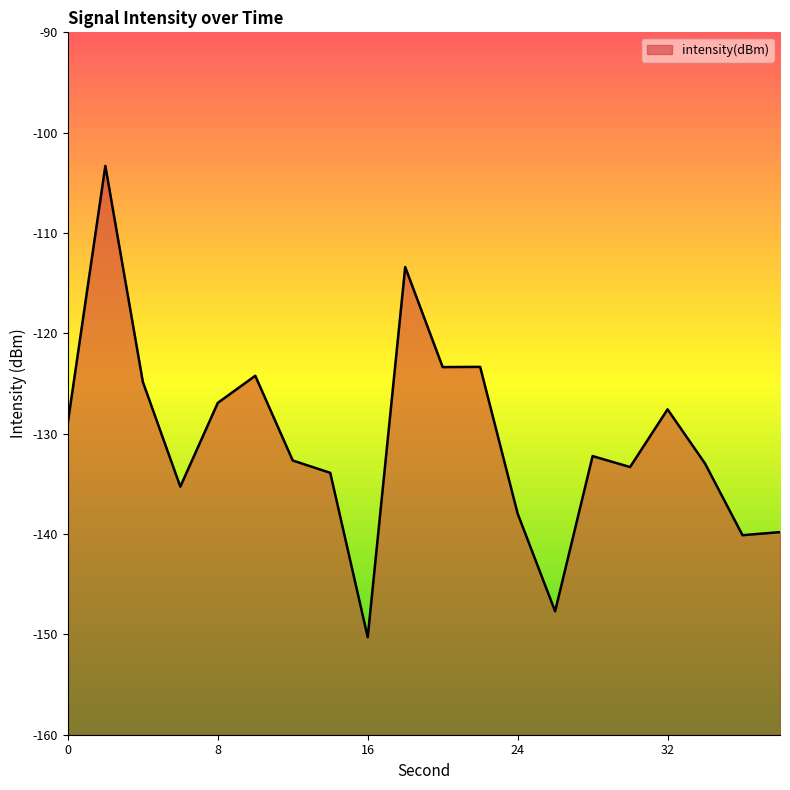

At which category does the data reach its first local peak?

2